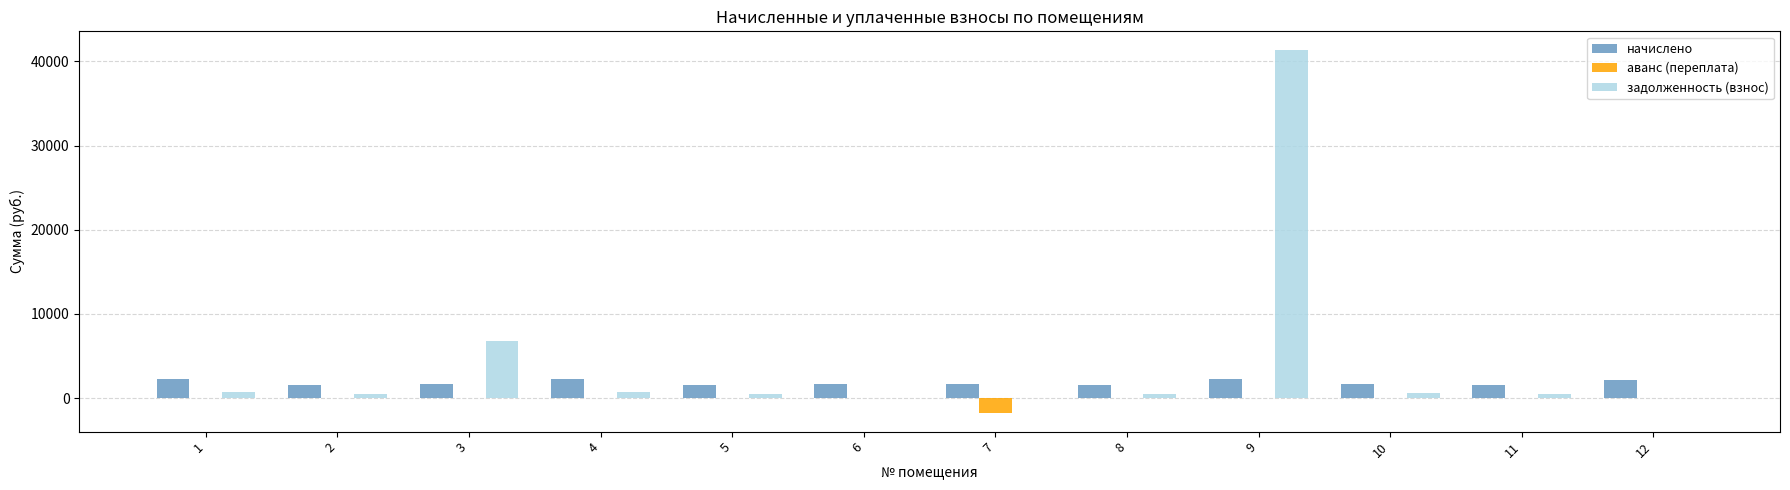

What is the maximum value shown in the chart?

41409.5